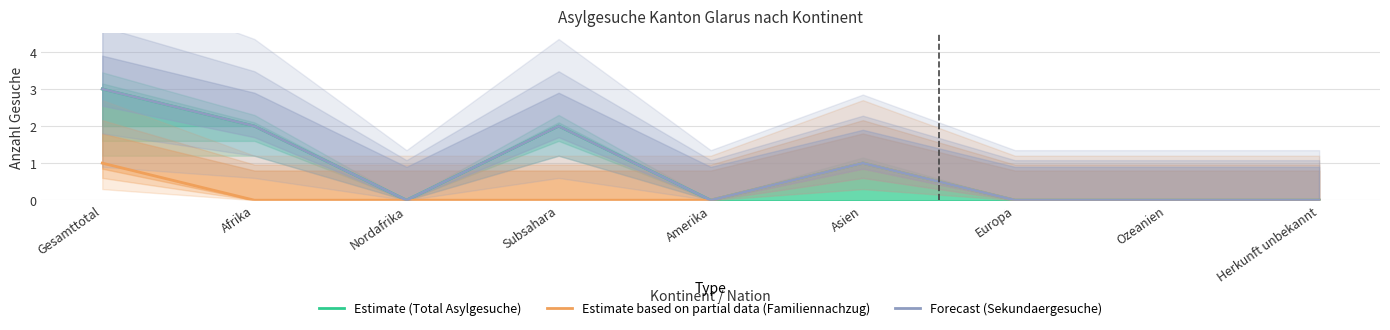

Count the Estimate (Total Asylgesuche) values in the range 0 to 2.

8